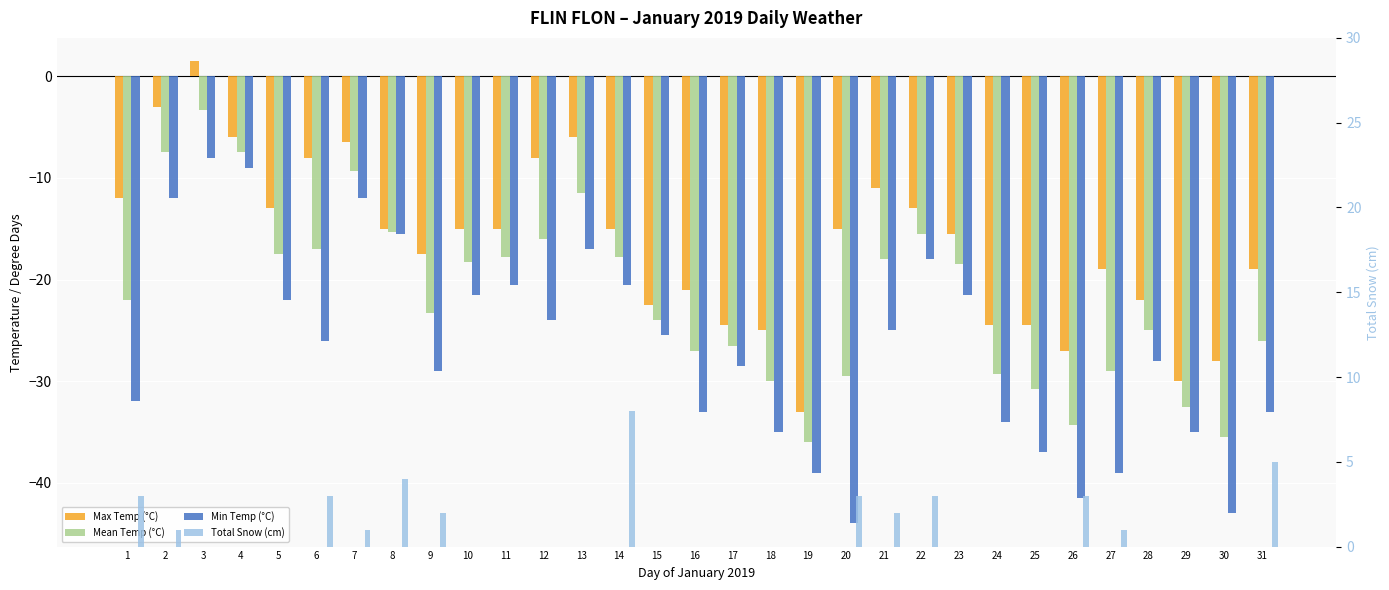

What is the sum of the Min Temp (°C) values at 30 and 17?

-71.5